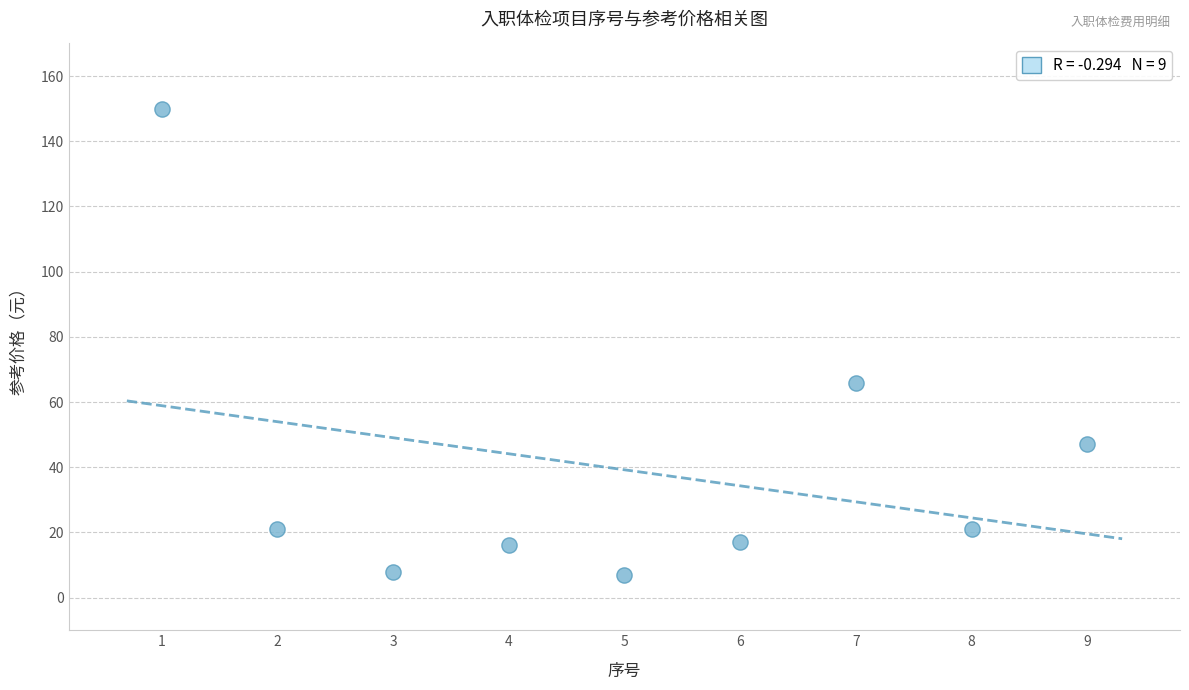

What is the range of X values (max minus min)?

8.0